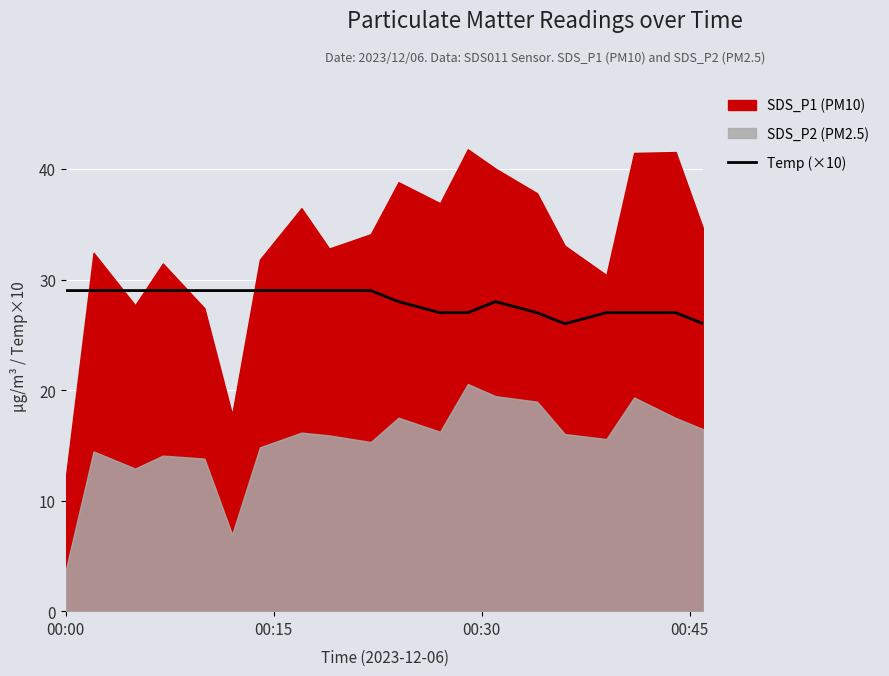

What is the minimum value for Temp (×10)?

26